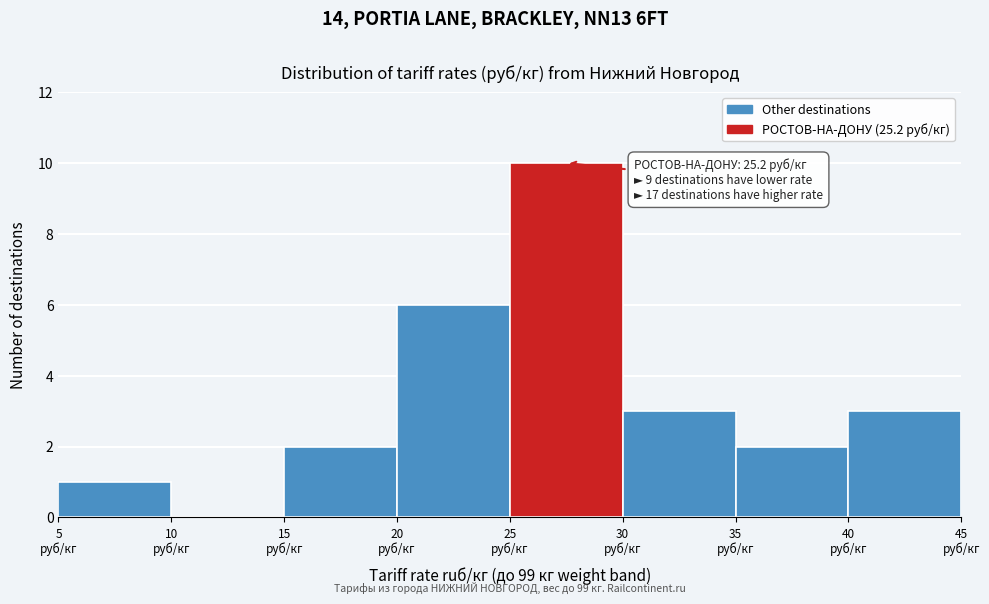

Over which range of the x-axis is the bar tallest?

25 to 30